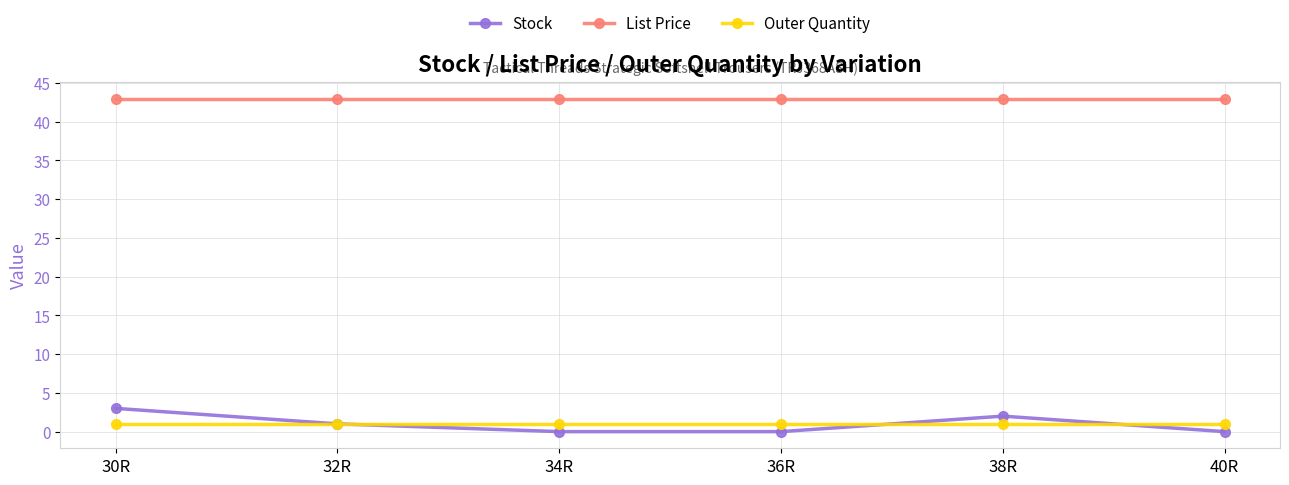

What are all the series names shown in the legend?

Stock, List Price, Outer Quantity